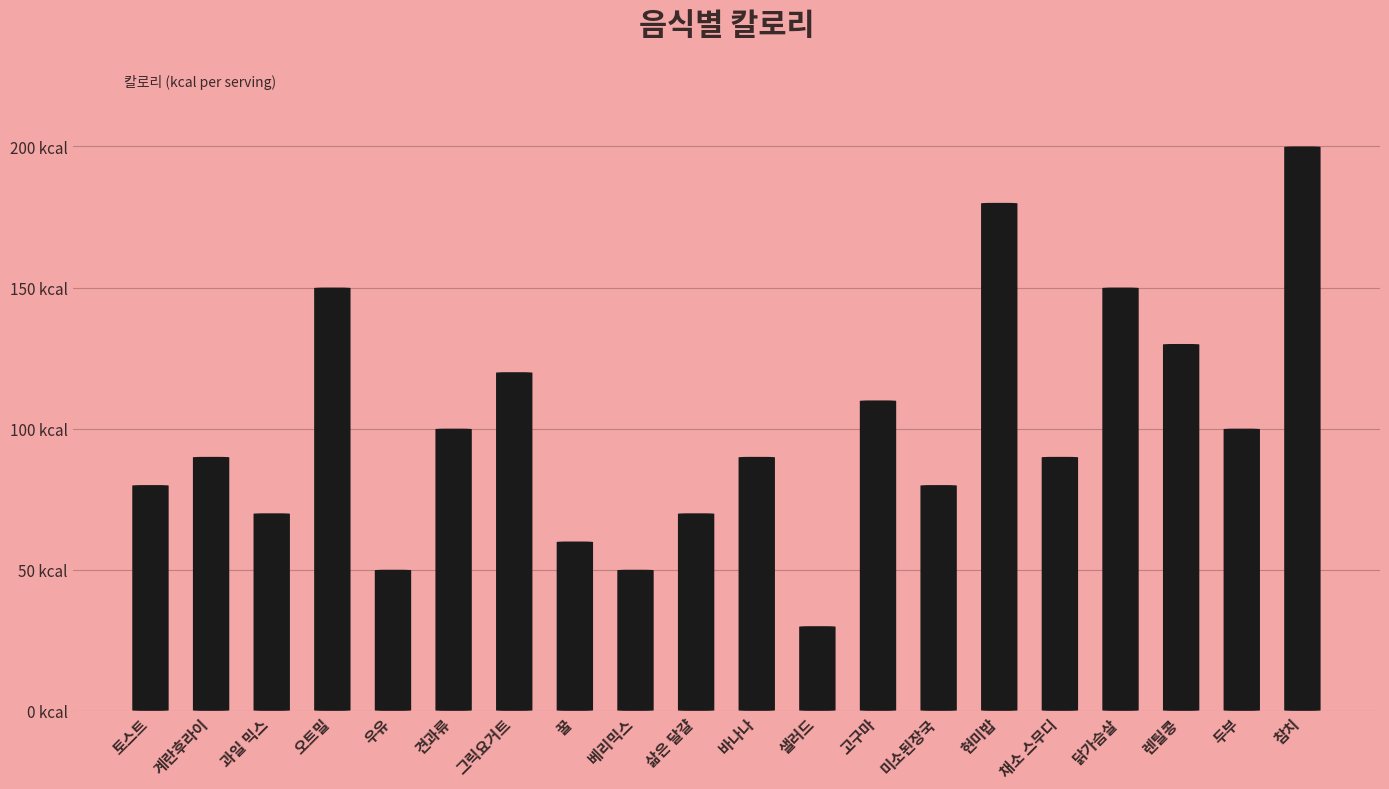

List the labels in order of value, largest first.

참치, 현미밥, 오트밀, 닭가슴살, 렌틸콩, 그릭요거트, 고구마, 견과류, 두부, 계란후라이, 바나나, 채소 스무디, 토스트, 미소된장국, 과일 믹스, 삶은 달걀, 꿀, 우유, 베리믹스, 샐러드